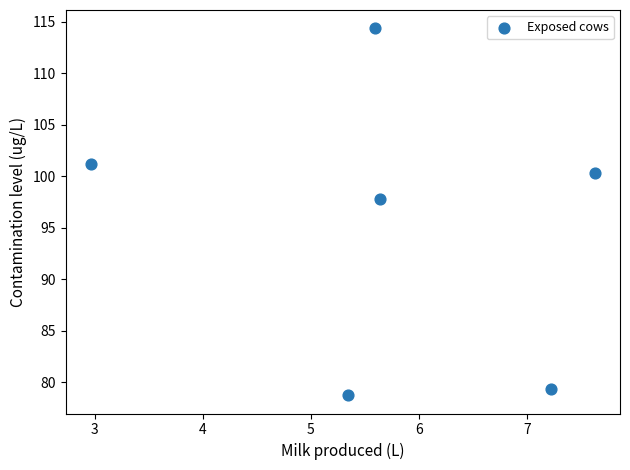

What is the range of Y values (max minus min)?

35.6